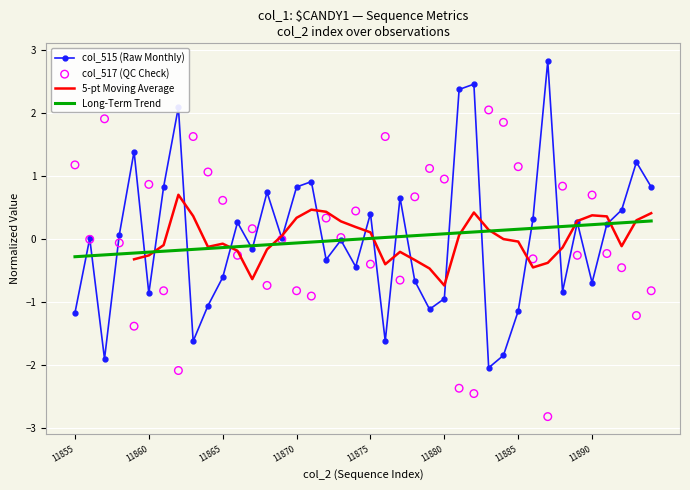

Which series reaches the maximum Y coordinate?

col_515 (Raw Monthly)